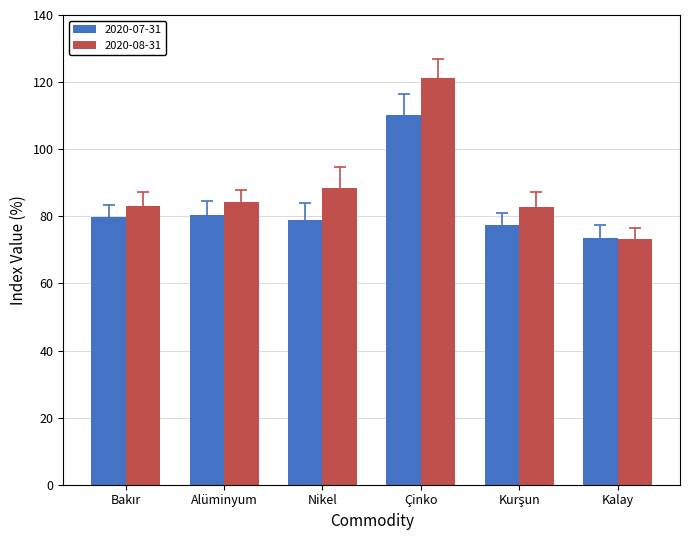

List the series in order of their overall mean, highest first.

2020-08-31, 2020-07-31